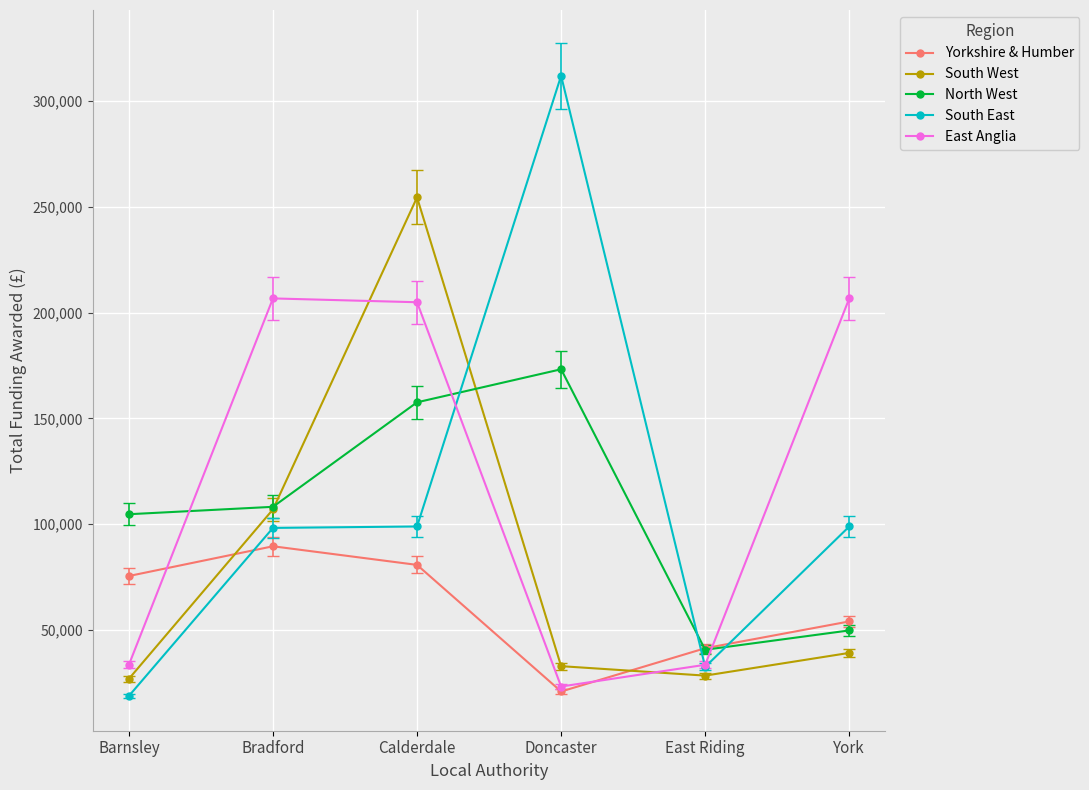

What position from the right is Doncaster?

3